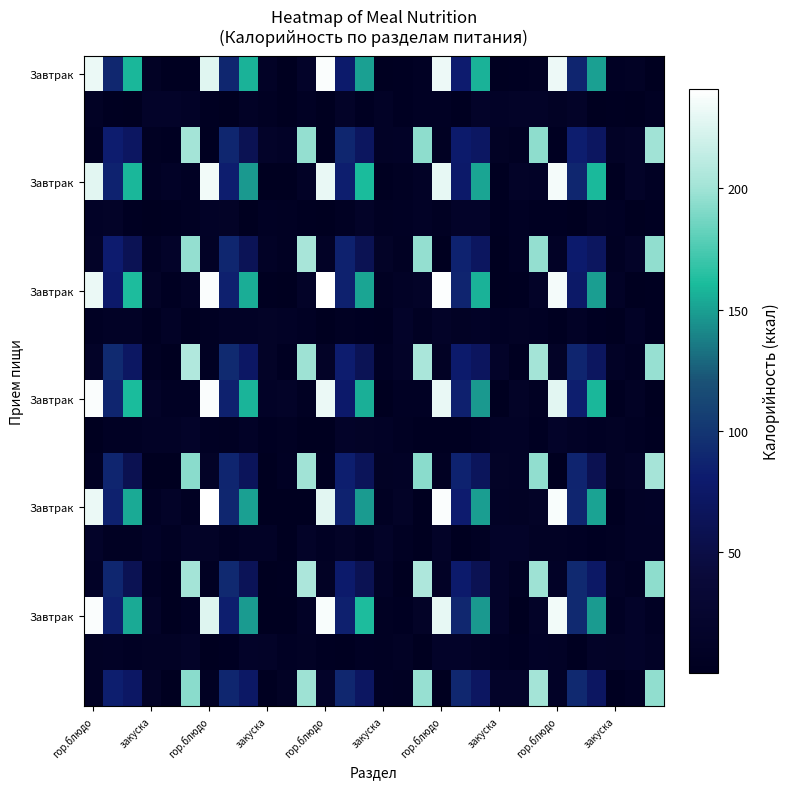

What is the greatest value displayed?

241.0